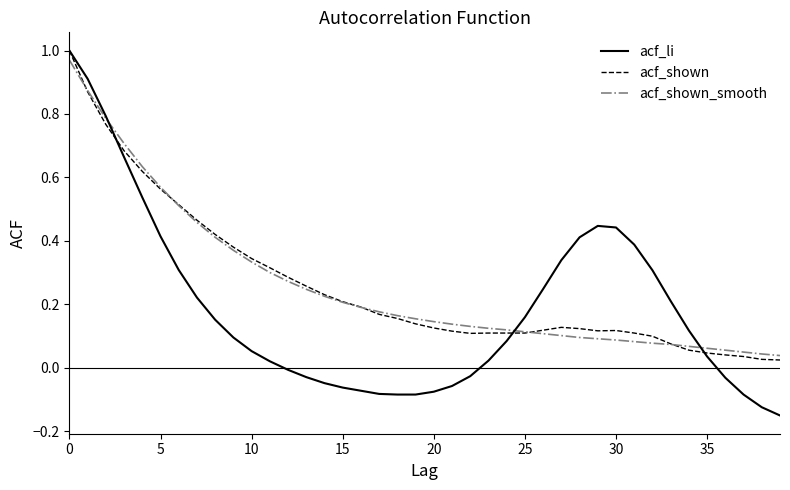

Which series has the largest total across all categories?

acf_shown